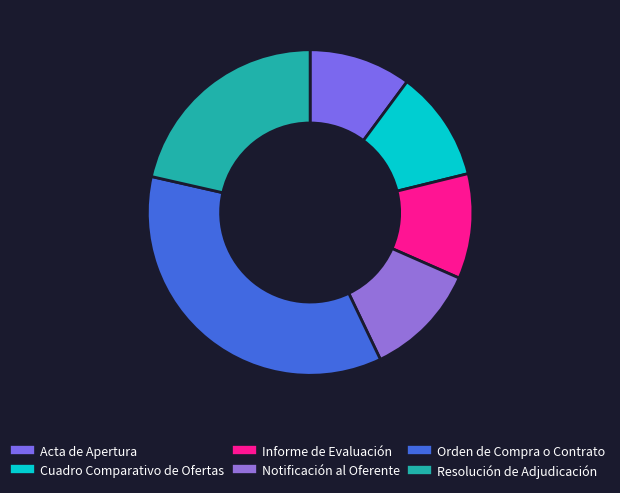

Between Orden de Compra o Contrato and Notificación al Oferente, which is larger?

Orden de Compra o Contrato